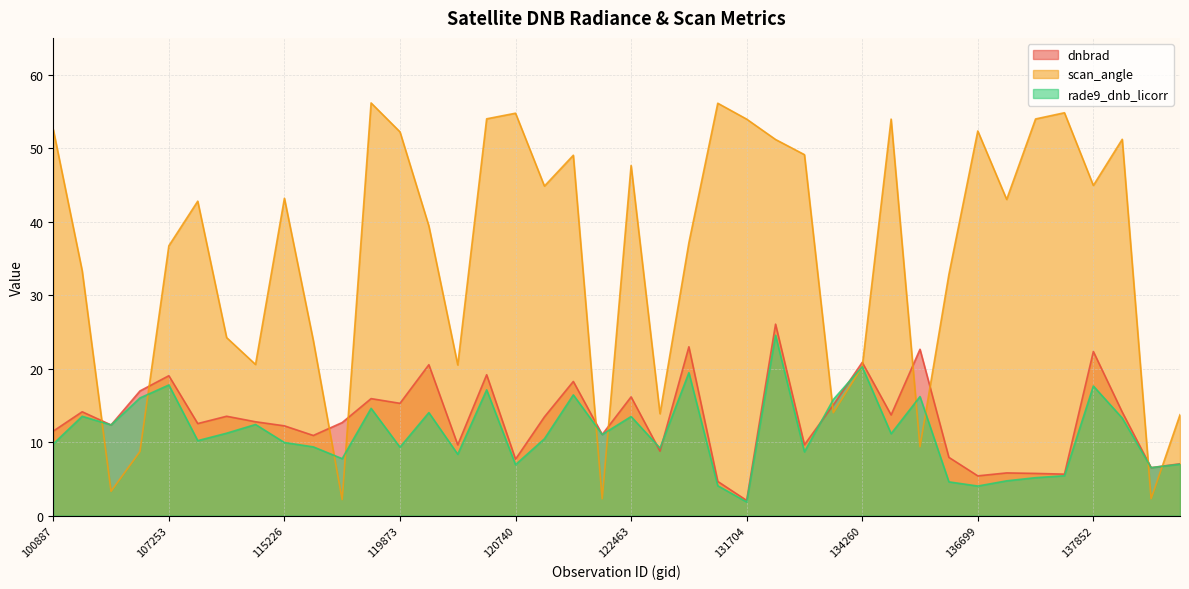

At which category does the chart reach its minimum across all series?

131704